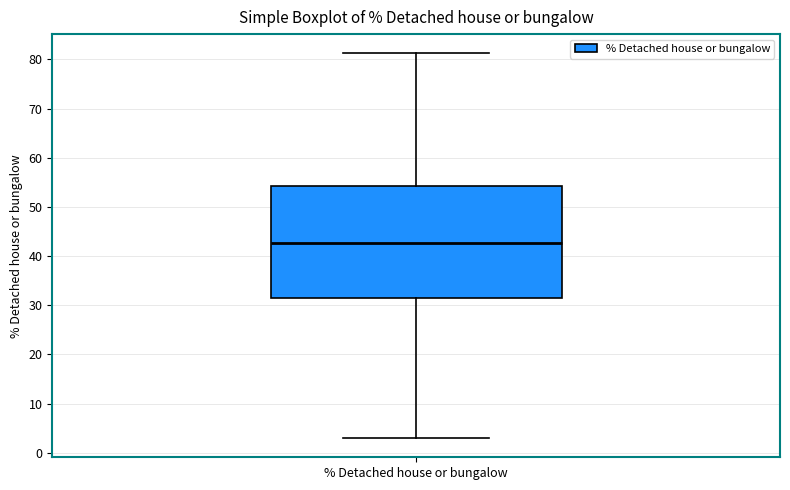

Transcribe this box plot: give where the median line is, the range the box spans, and where the two whiskers end, as read against the y-axis. The values are not printed on the chart, so give them approximately, as read against the axis.

median 43, box 31 to 54, whiskers 3 to 81